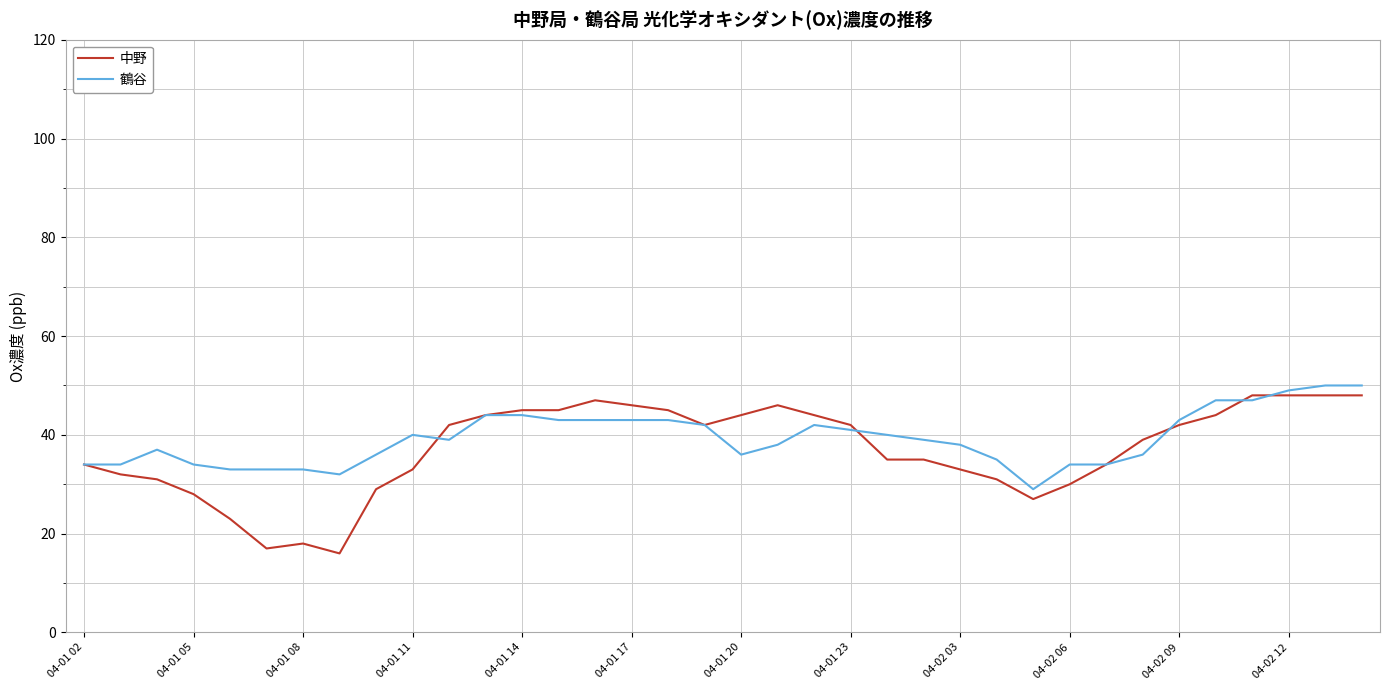

What is the highest value of the 中野 series?

48